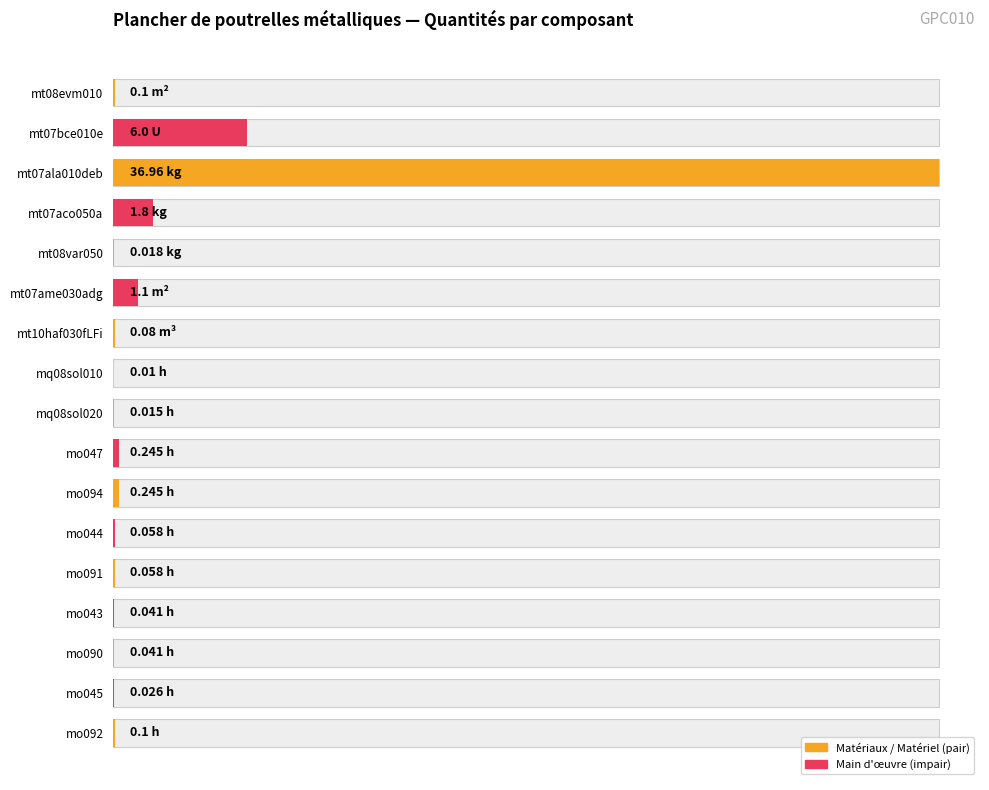

What value does the data have at mo091?

0.1